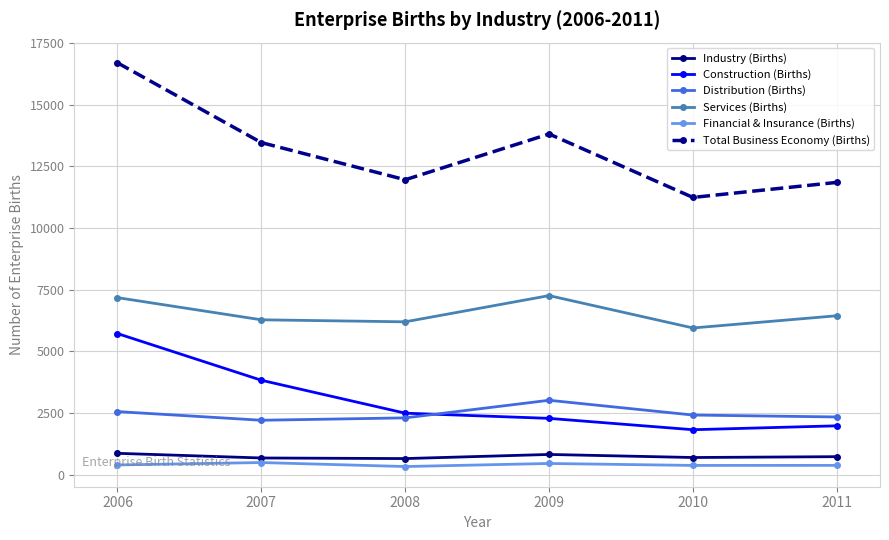

True or false: Construction (Births) and Total Business Economy (Births) intersect in this chart.

False